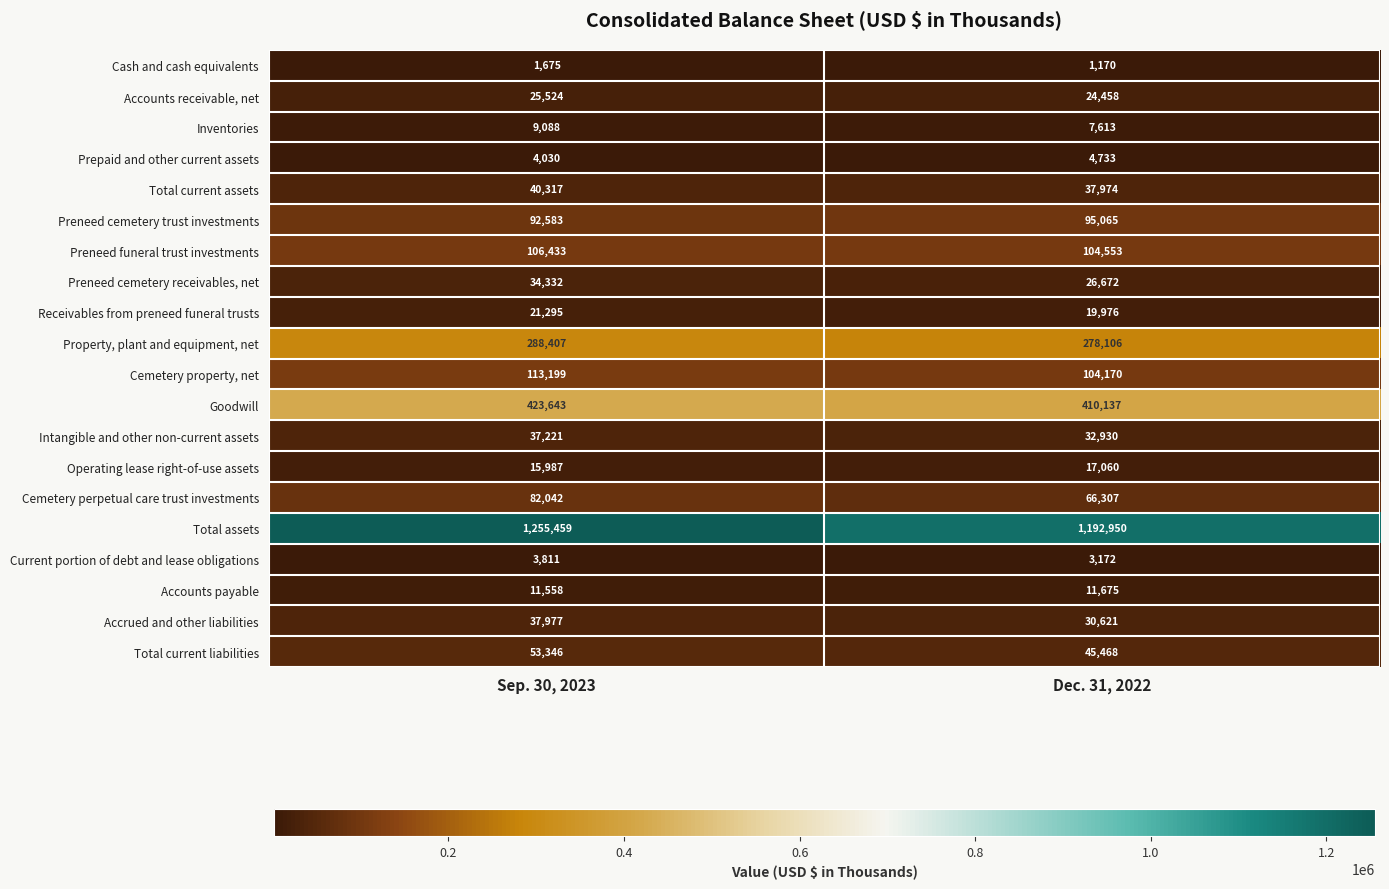

Between Sep. 30, 2023 and Dec. 31, 2022, which series saw the biggest shift?

Total assets